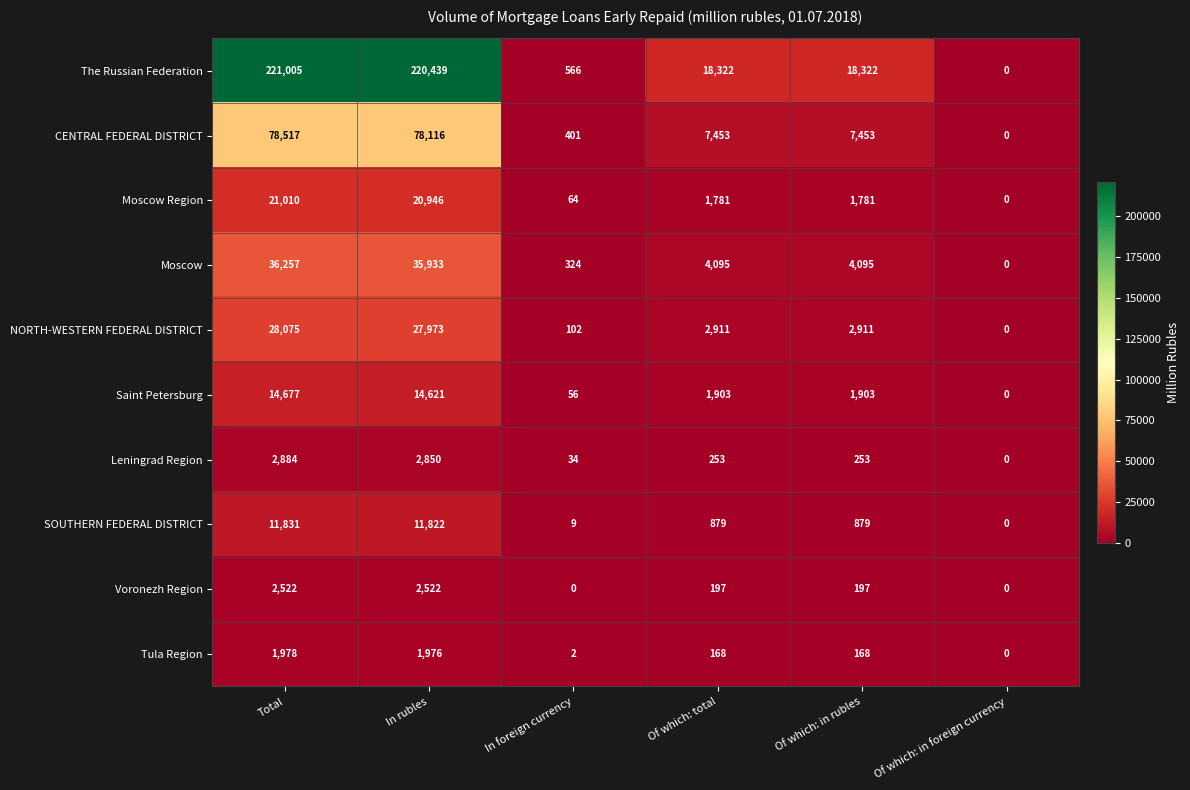

Between Total and Of which: in foreign currency, which series saw the biggest shift?

The Russian Federation